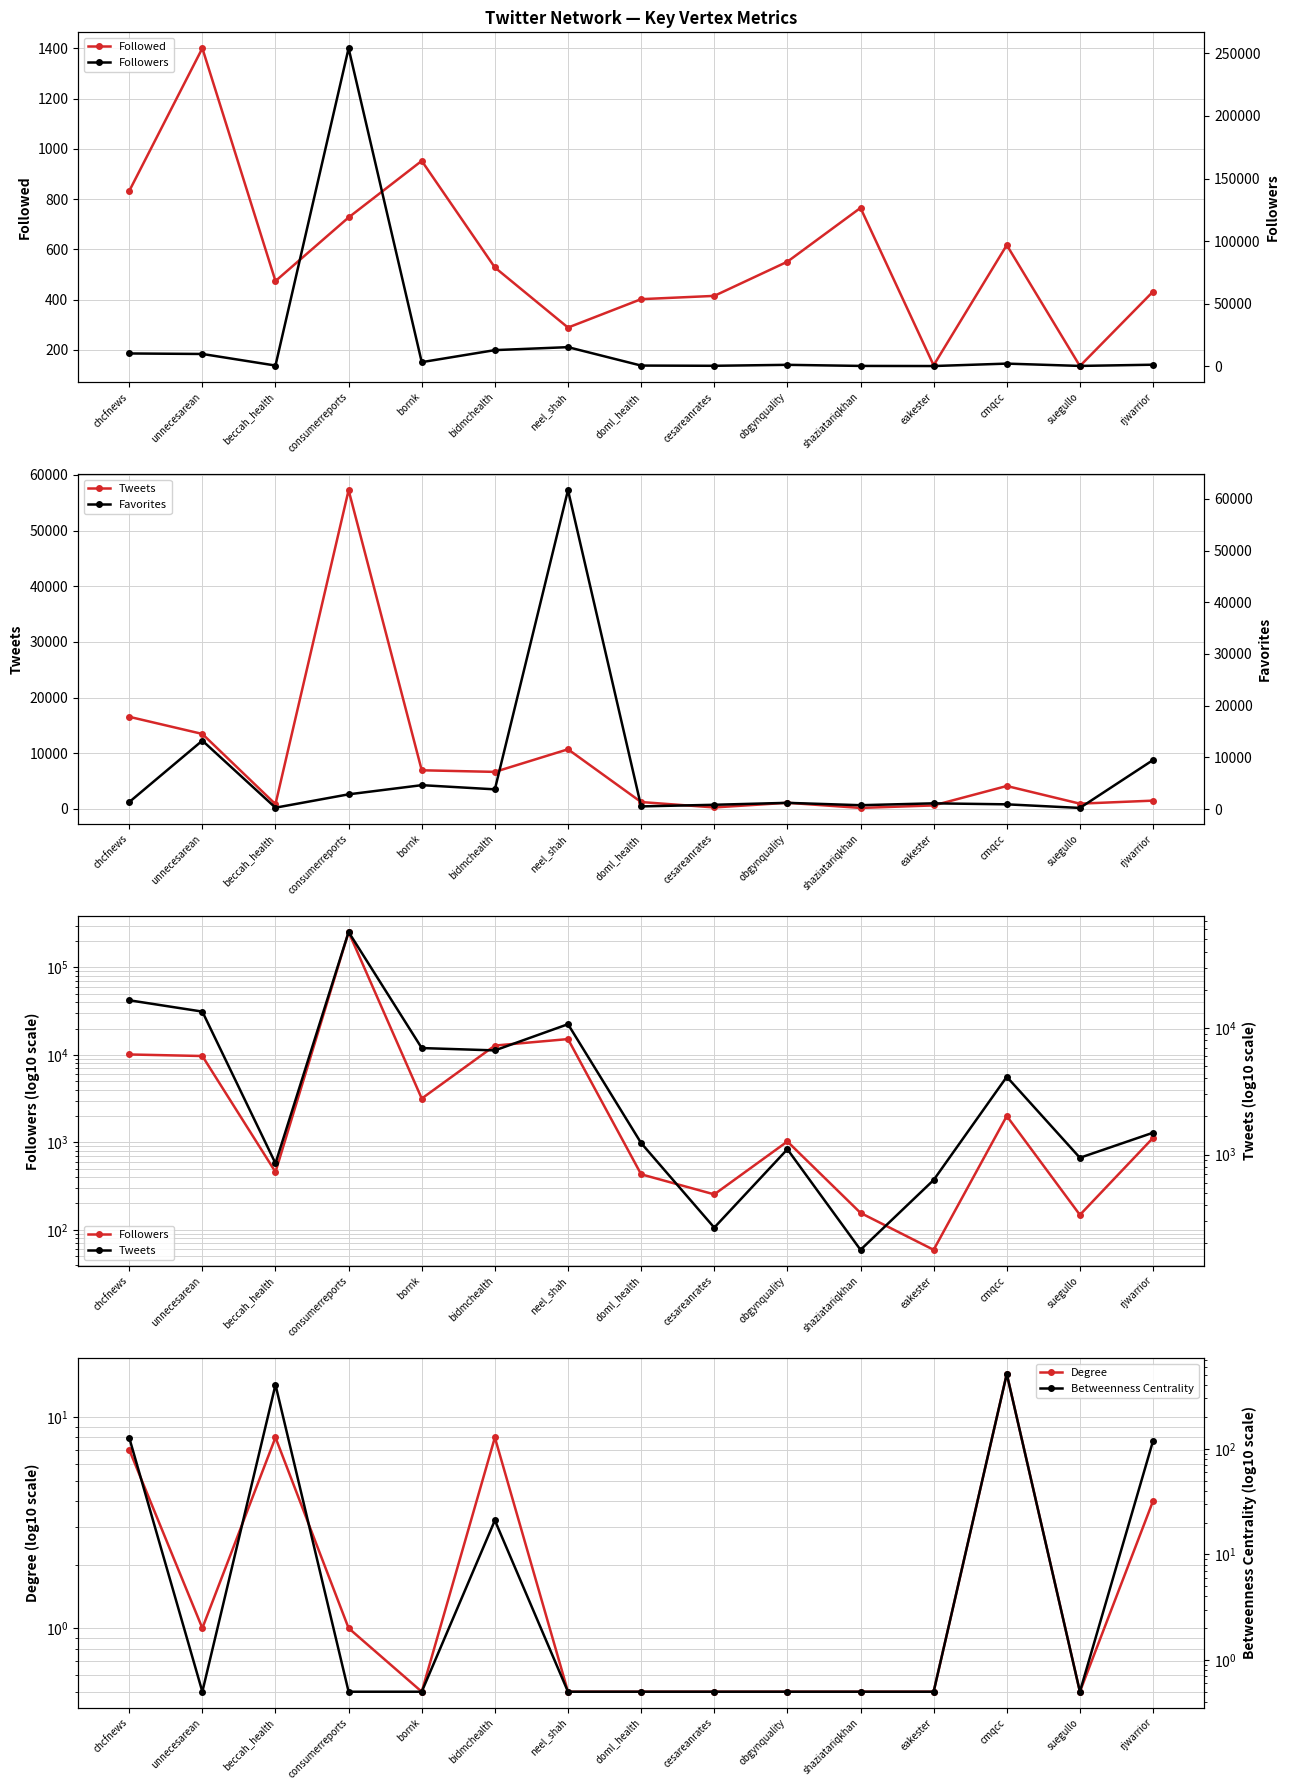

Where is the first local minimum for Favorites?

beccah_health